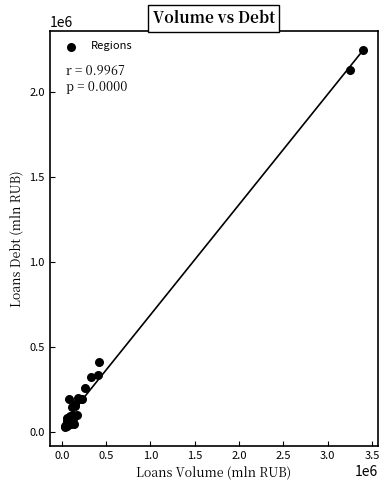

What Y value in the scatter plot is closest to 1134231?

406868